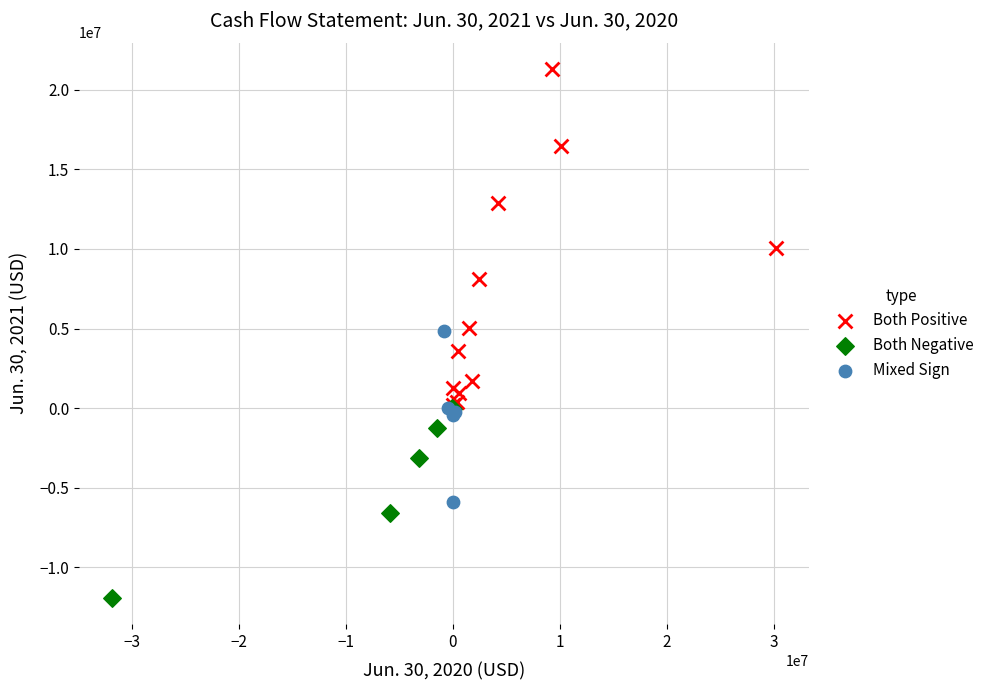

Which series has the largest Y range (max minus min)?

Both Positive